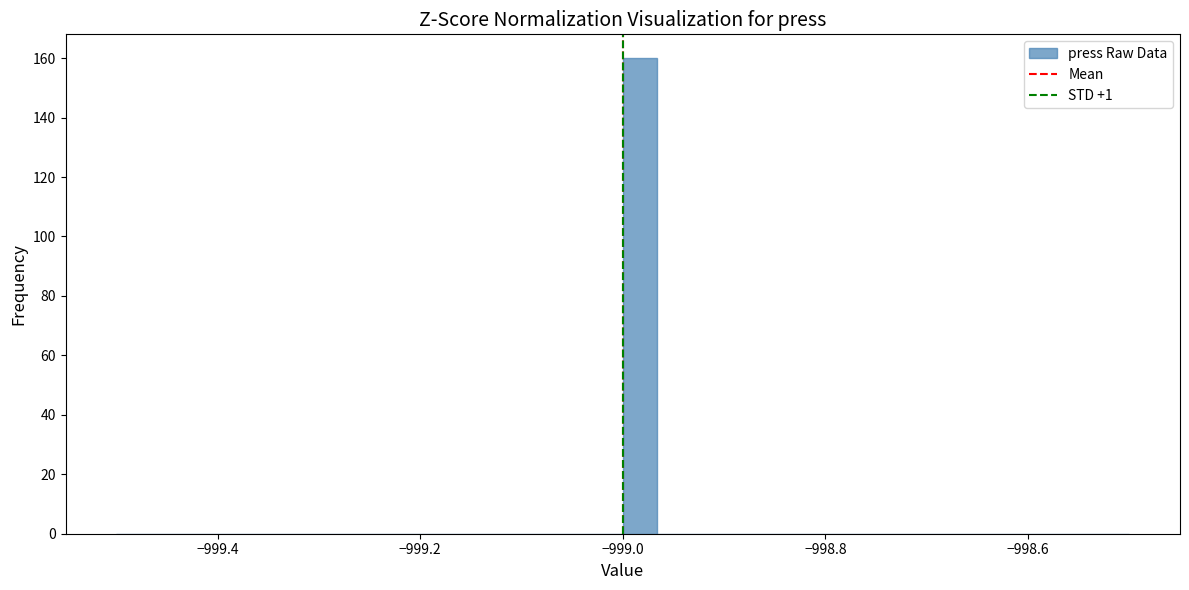

Read against the x-axis, roughly where is the centre of the tallest bar?

-998.98